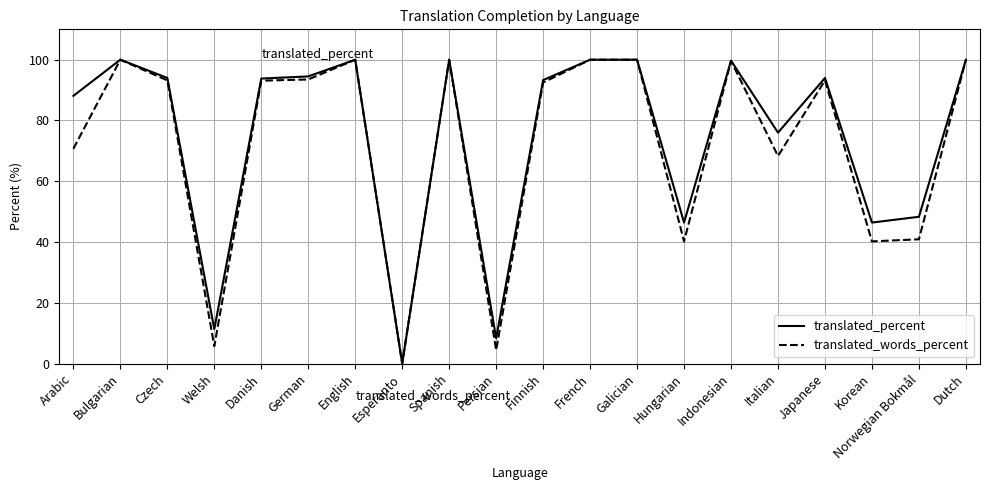

What position from the left is French?

12